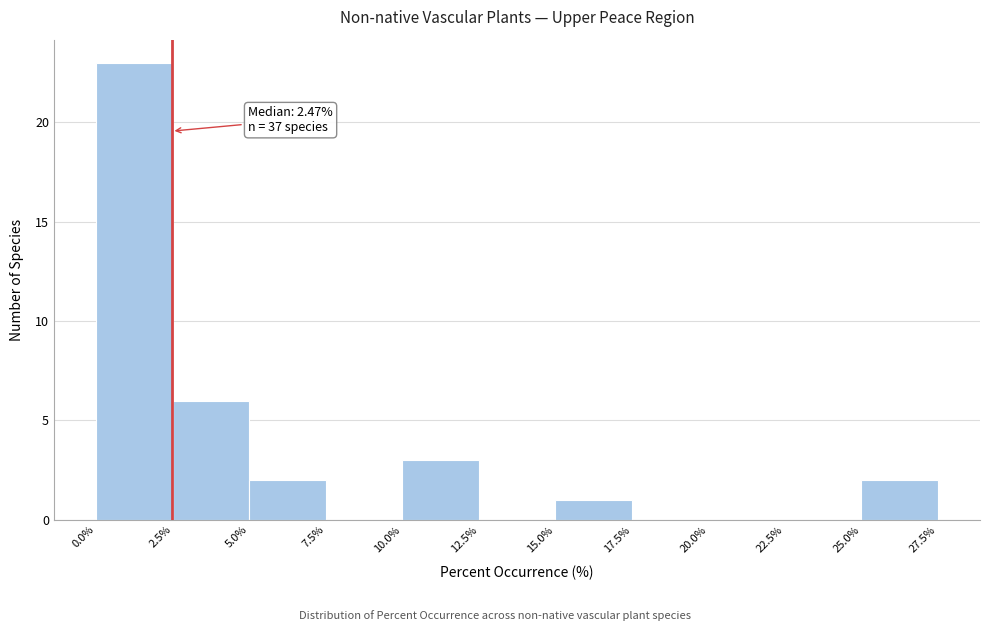

Which range on the x-axis has the tallest bar?

0.0% to 2.5%